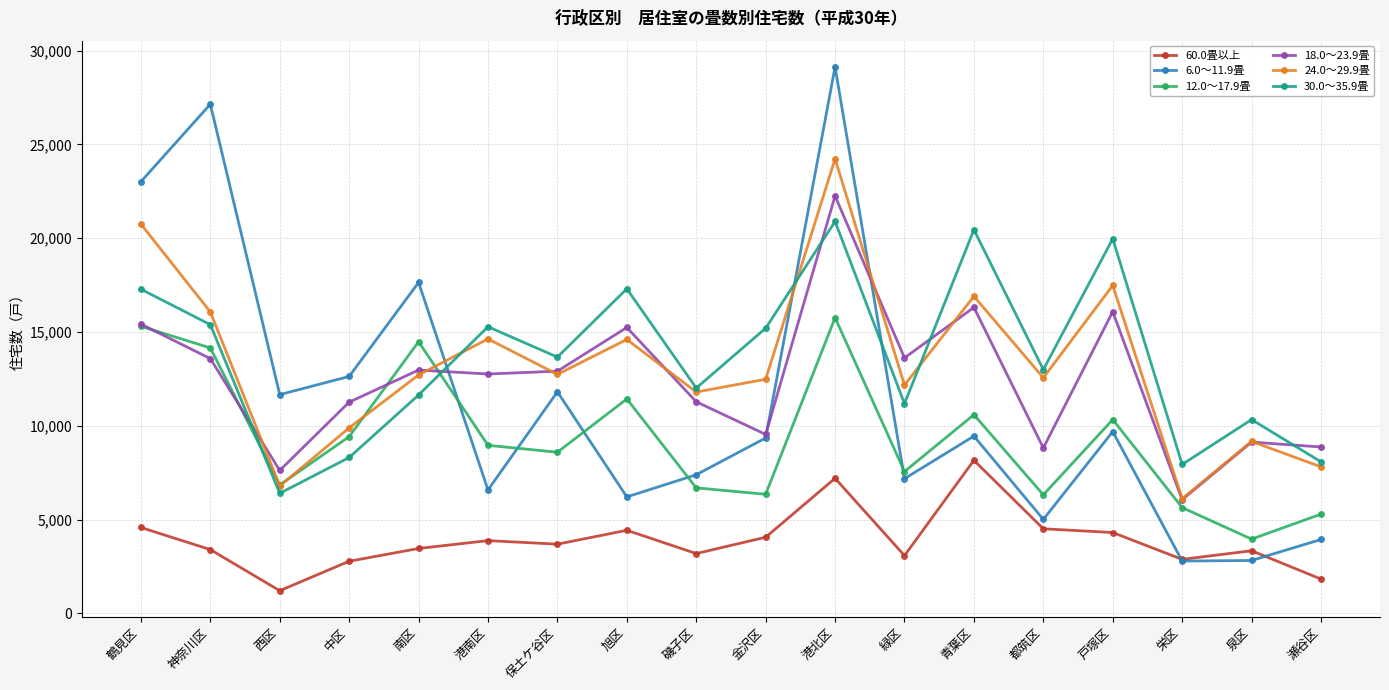

At how many categories does at least one series exceed 24580?

2